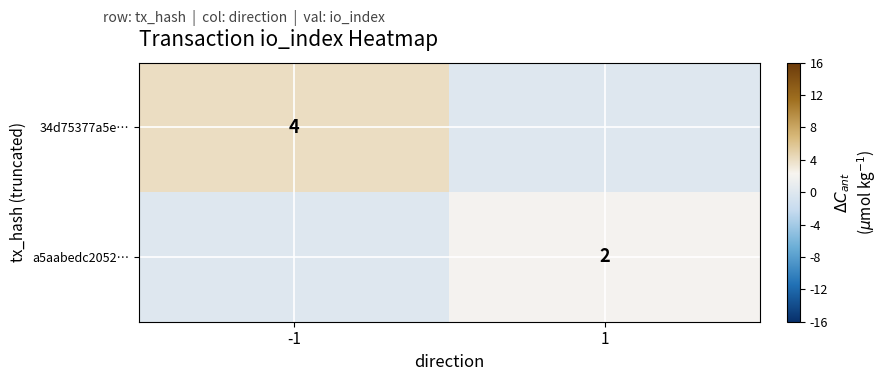

At how many categories does at least one series exceed 1?

2